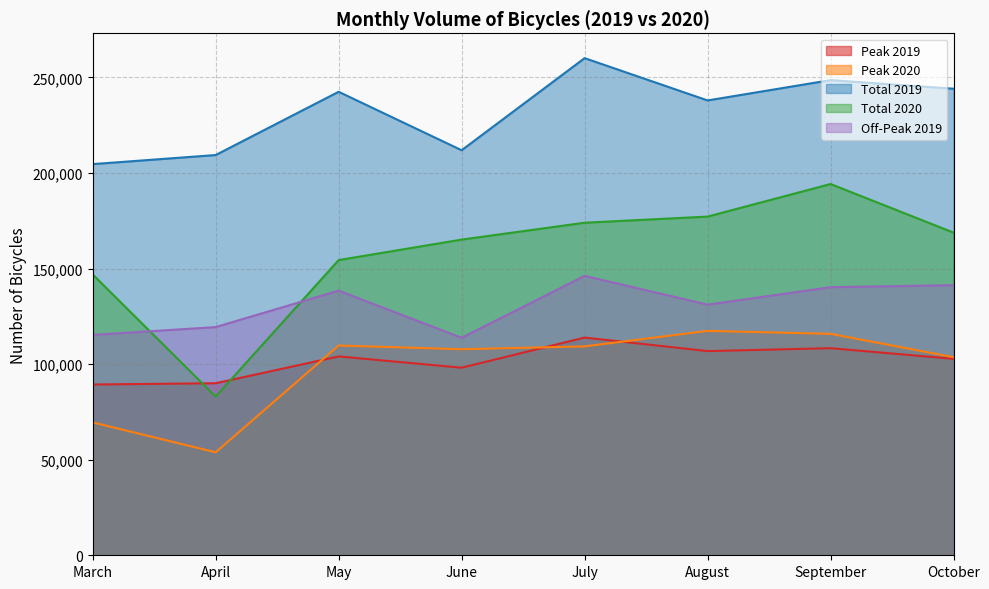

Is the value of Off-Peak 2019 at August greater than the value of Total 2020 at September?

No